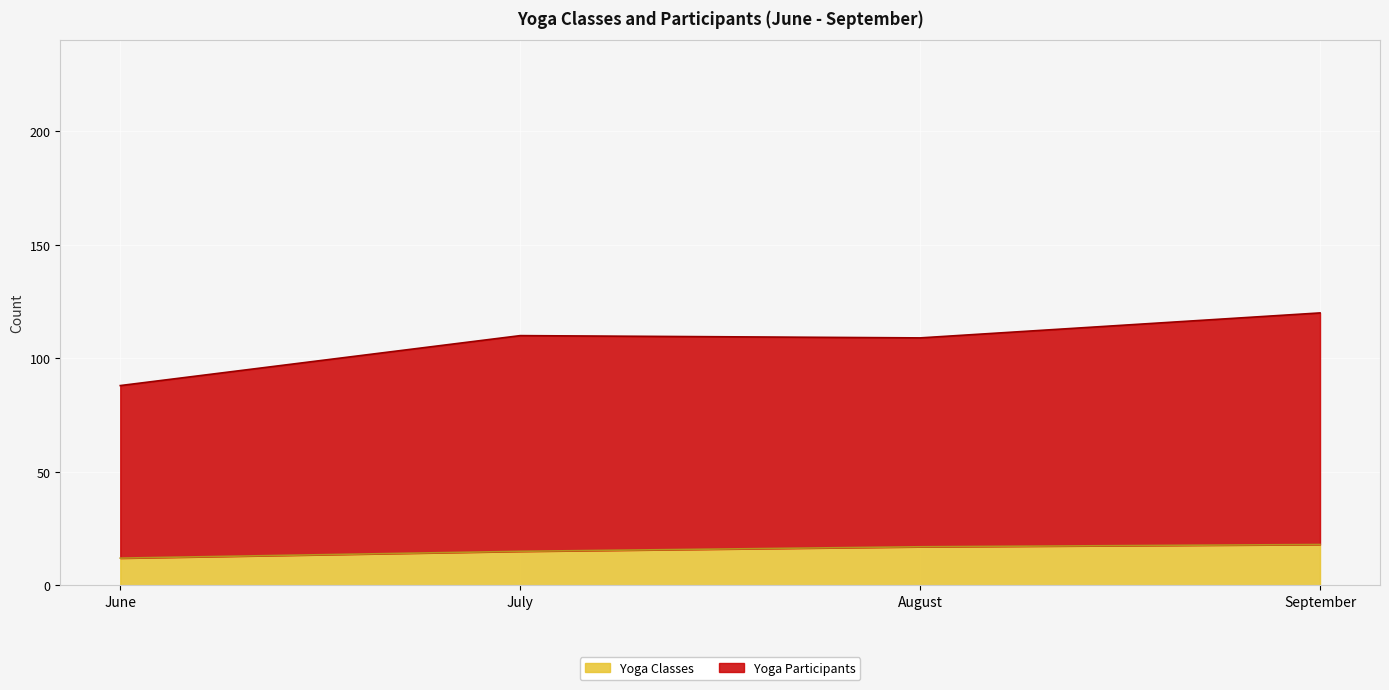

What is the value of the Yoga Classes point at the 4th from the left?

18